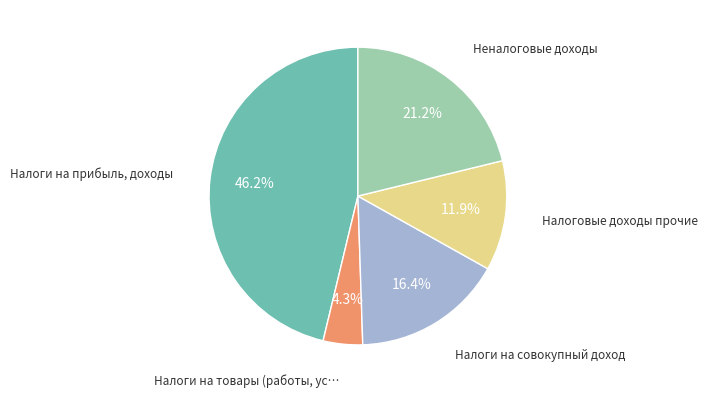

Does any single category account for the majority?

No